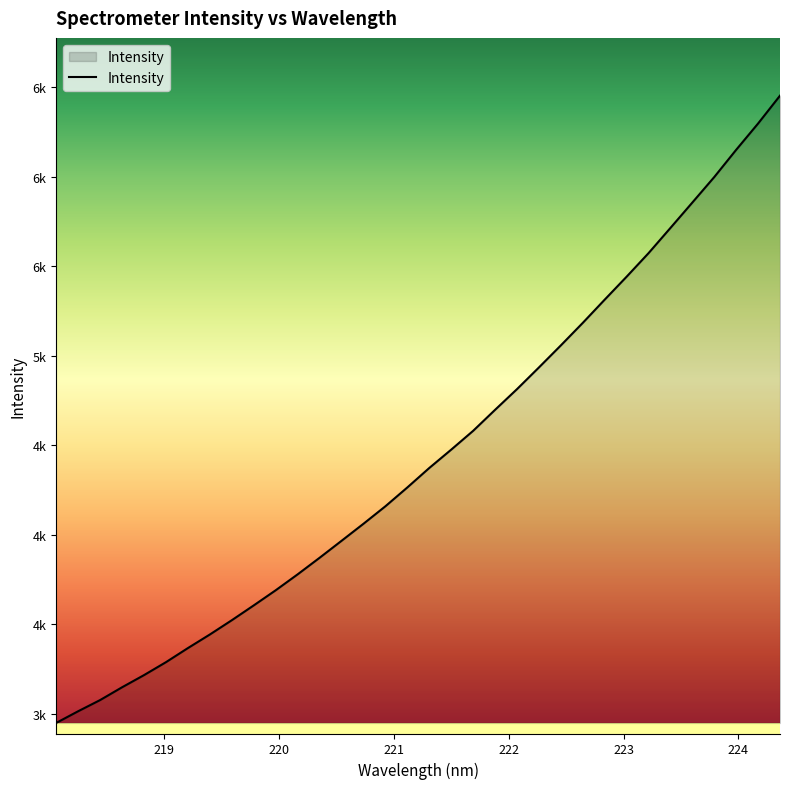

True or false: the data has more than 0 interior local peaks.

False